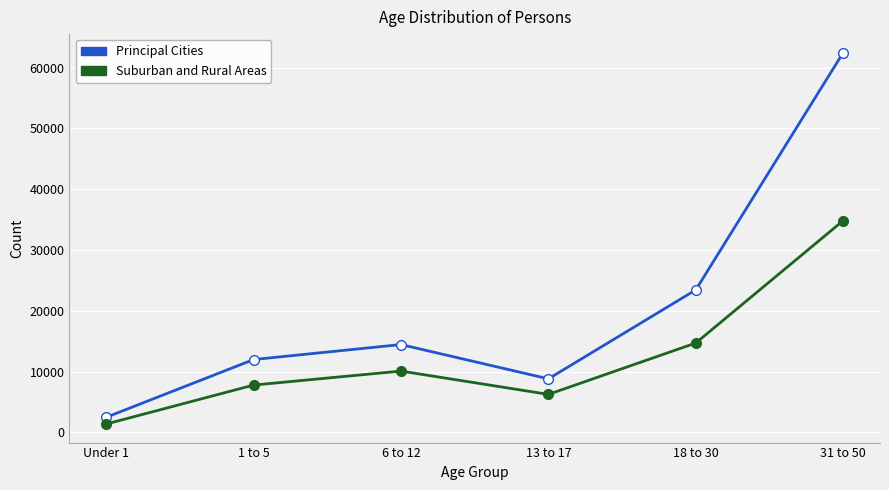

True or false: Principal Cities has more than 2 points higher than both neighbors.

False